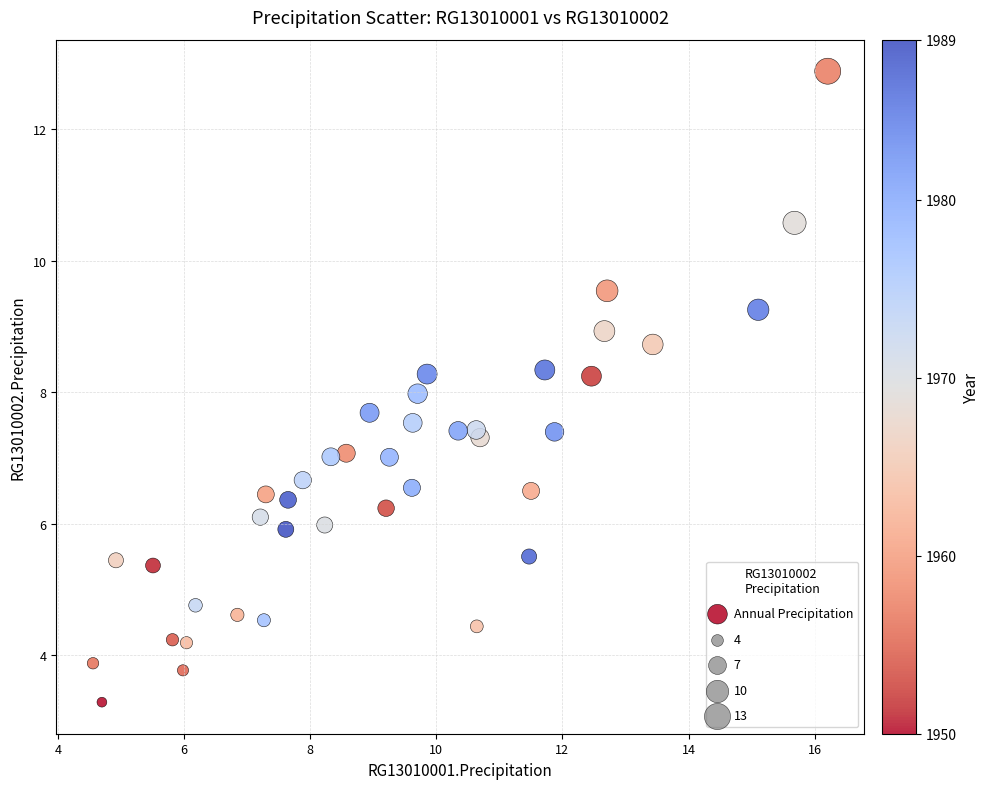

What is the range of X values (max minus min)?

11.7